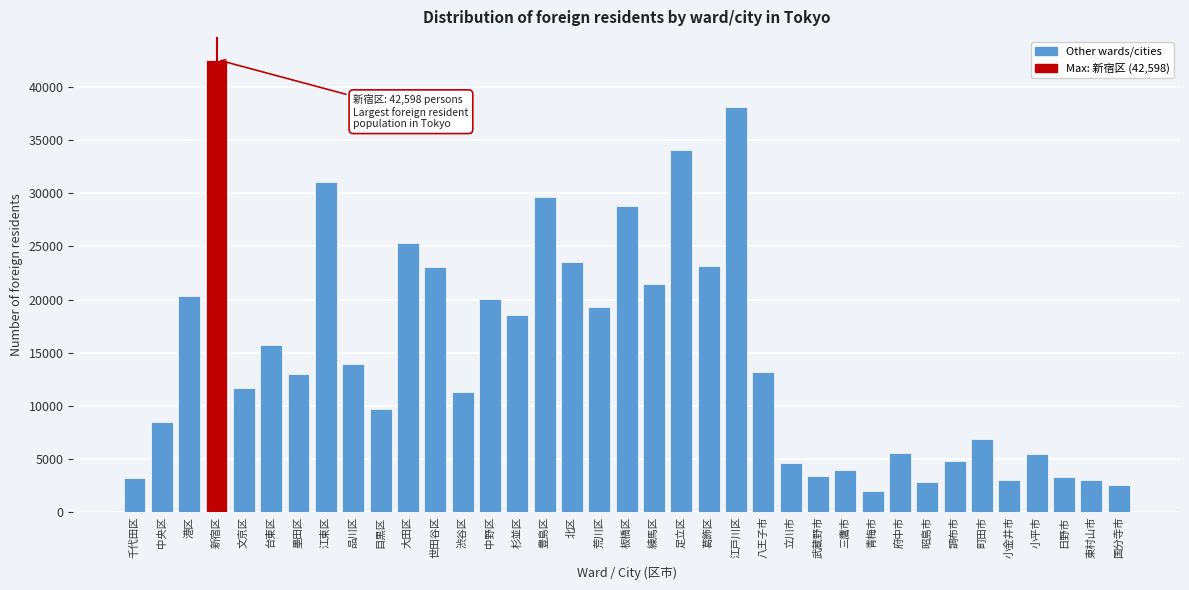

Is it true that the value at 世田谷区 is 23034?

True